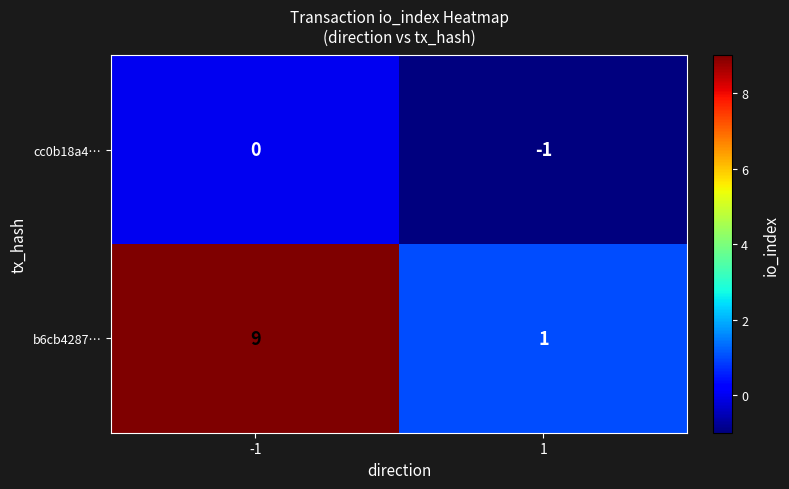

What is the difference between the maximum and minimum values in the b6cb4287… series?

8